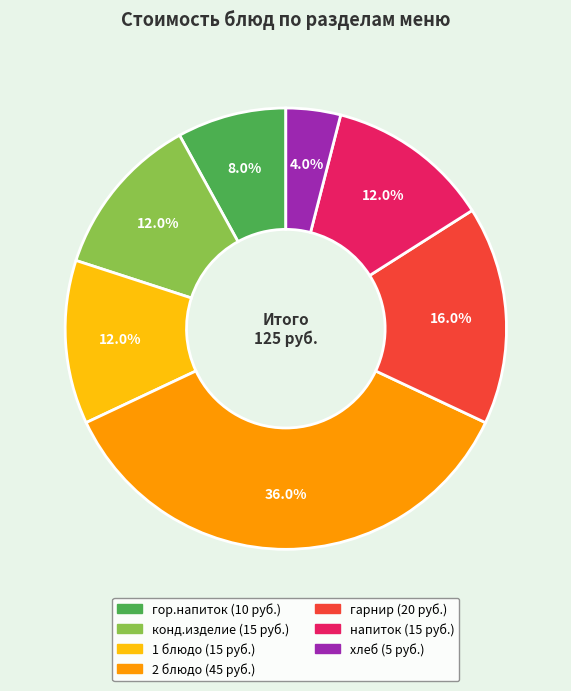

Does хлеб represent more than half of the total?

No